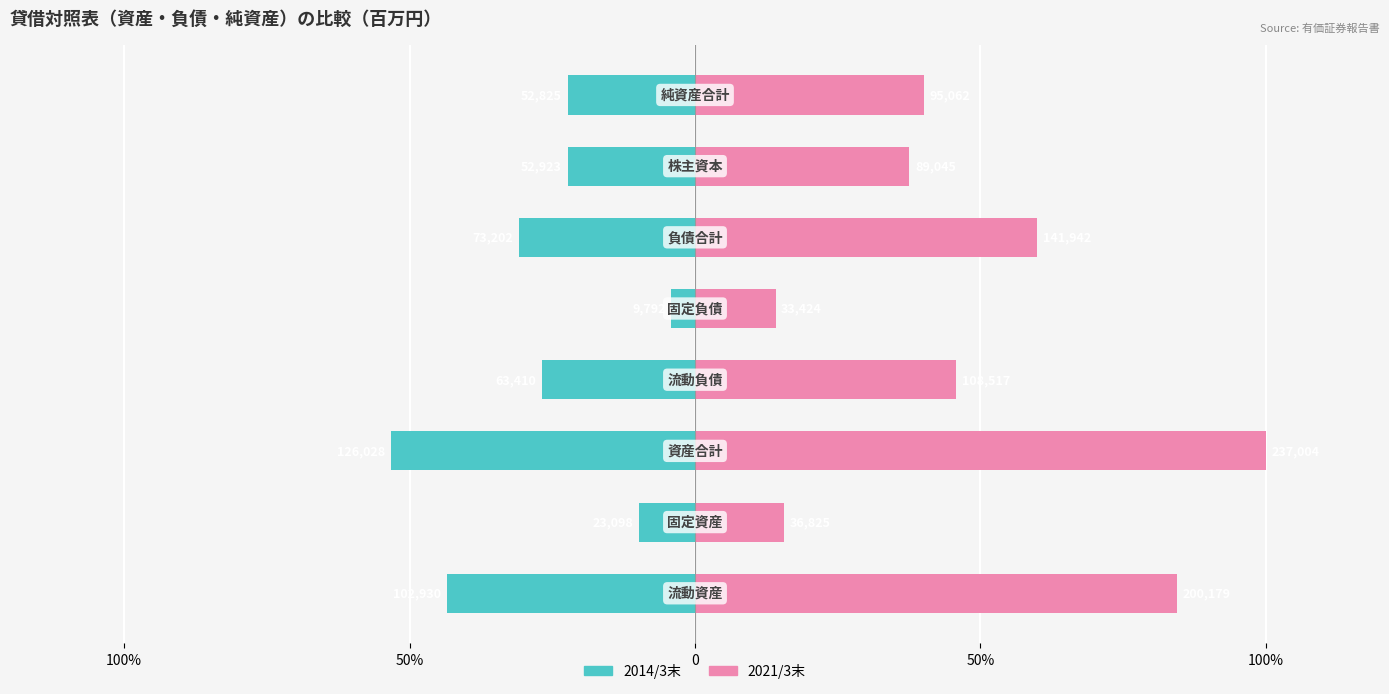

Which series has the widest spread of values?

2021/3末